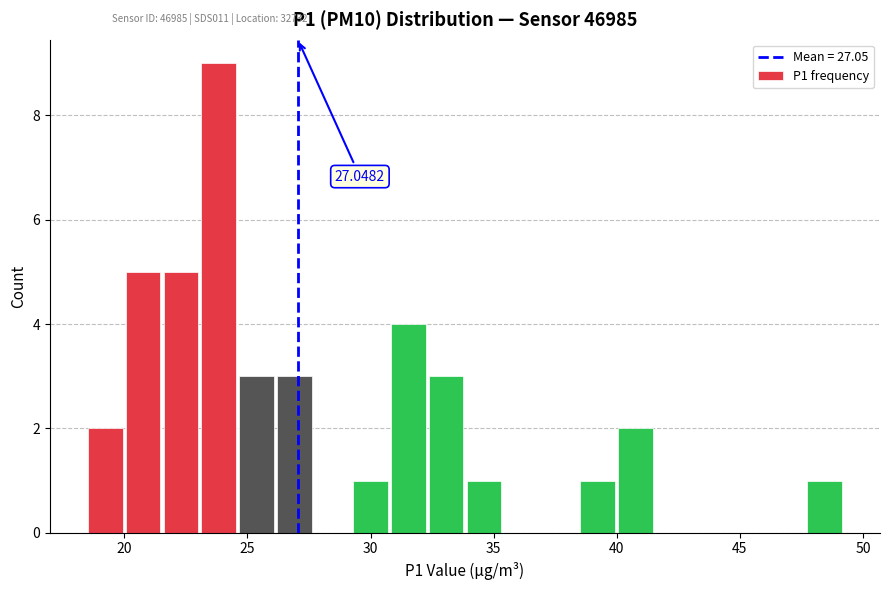

Read against the x-axis, roughly where is the centre of the tallest bar?

24.0